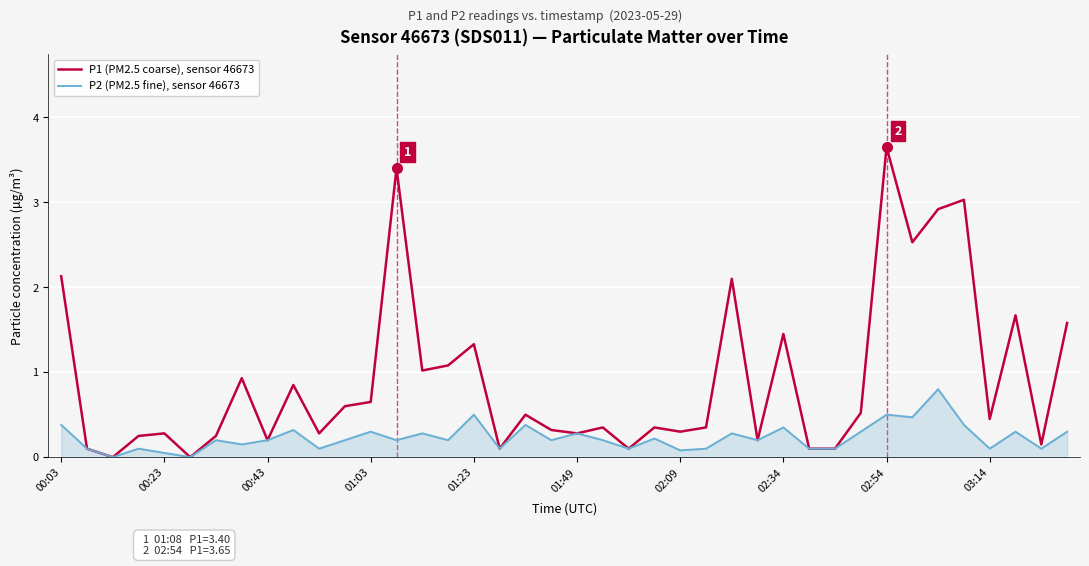

Which series has the largest total across all categories?

P1 (PM2.5 coarse), sensor 46673